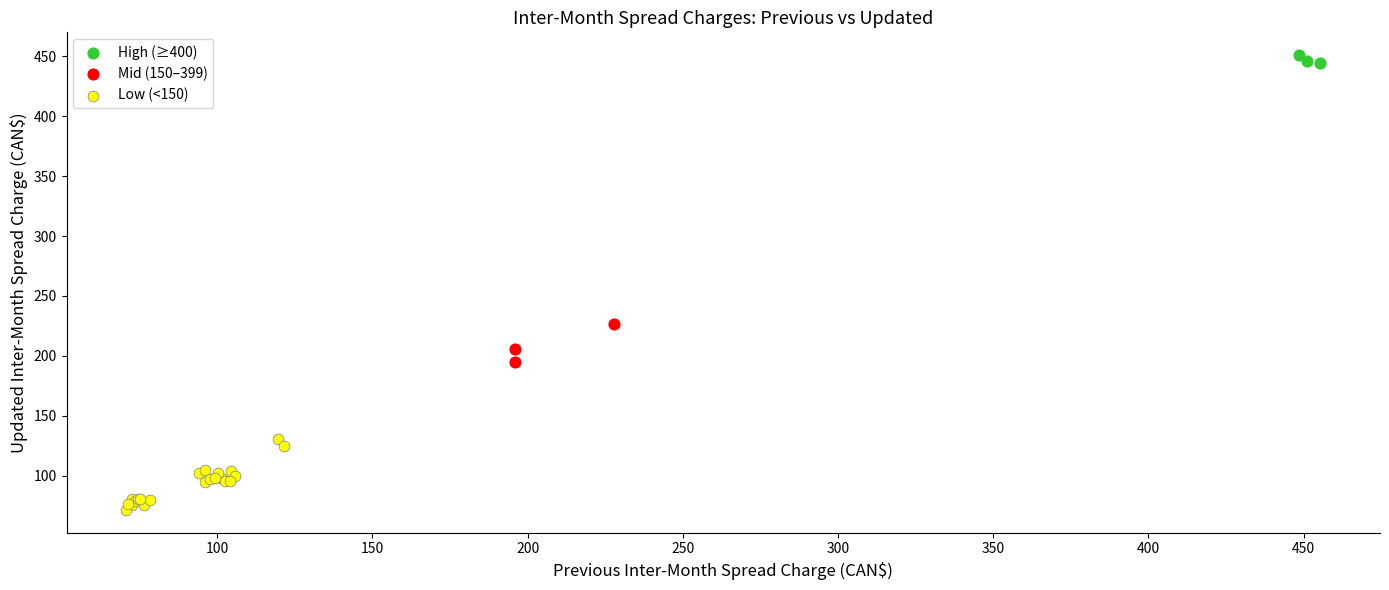

Which series contains the highest Y value?

High (≥400)